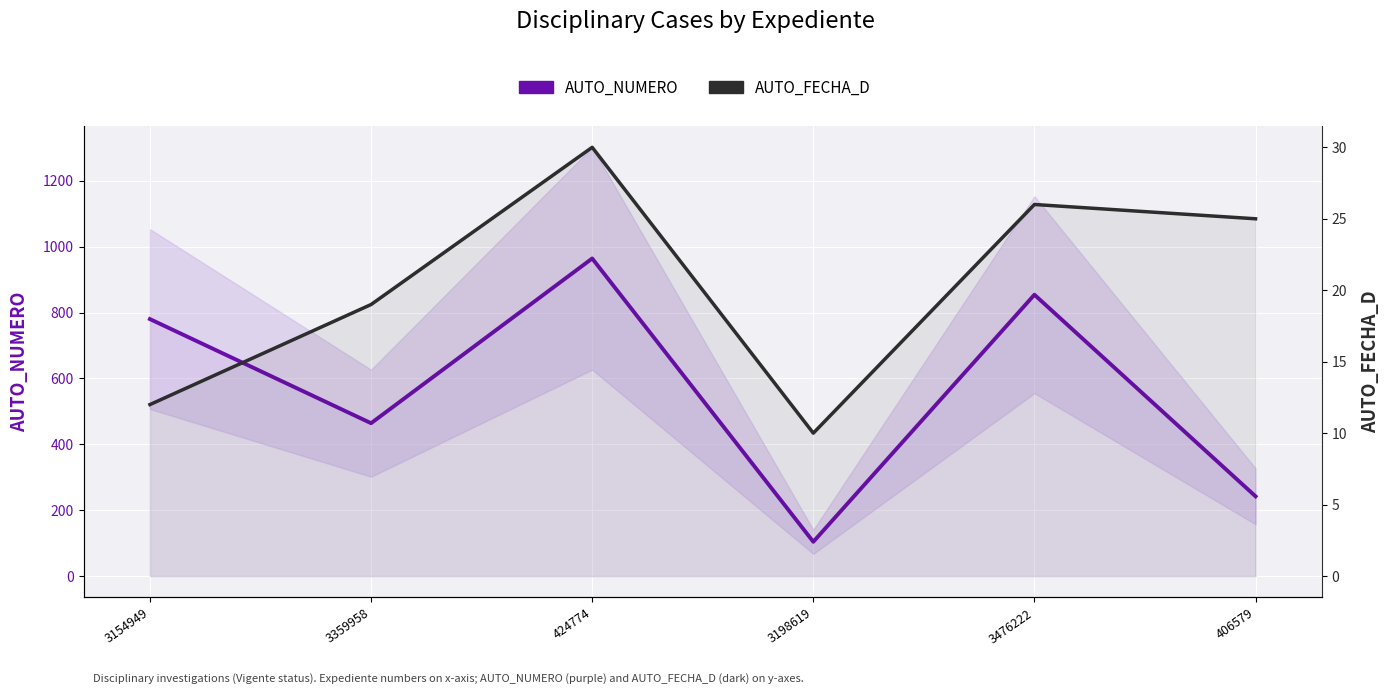

What is the highest value of the AUTO_FECHA_D series?

30